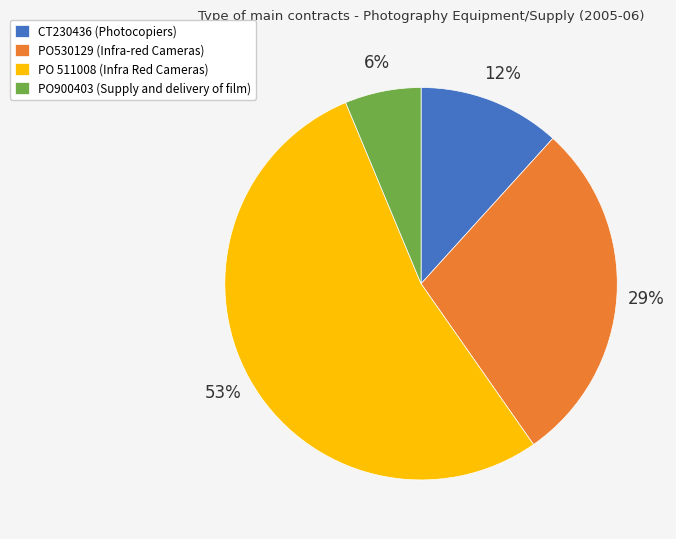

Is there a majority slice in this chart?

Yes